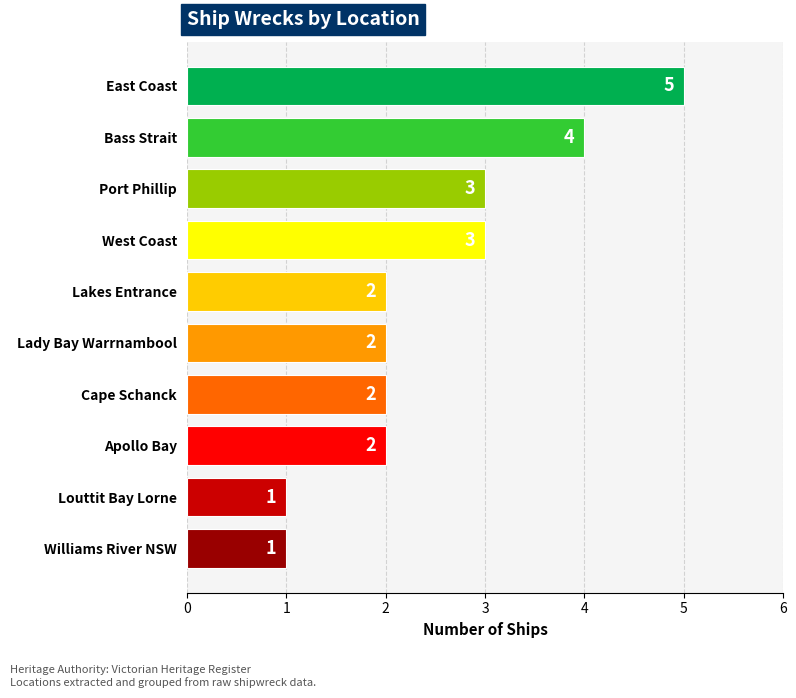

Count the values in the range 2 to 3.

6